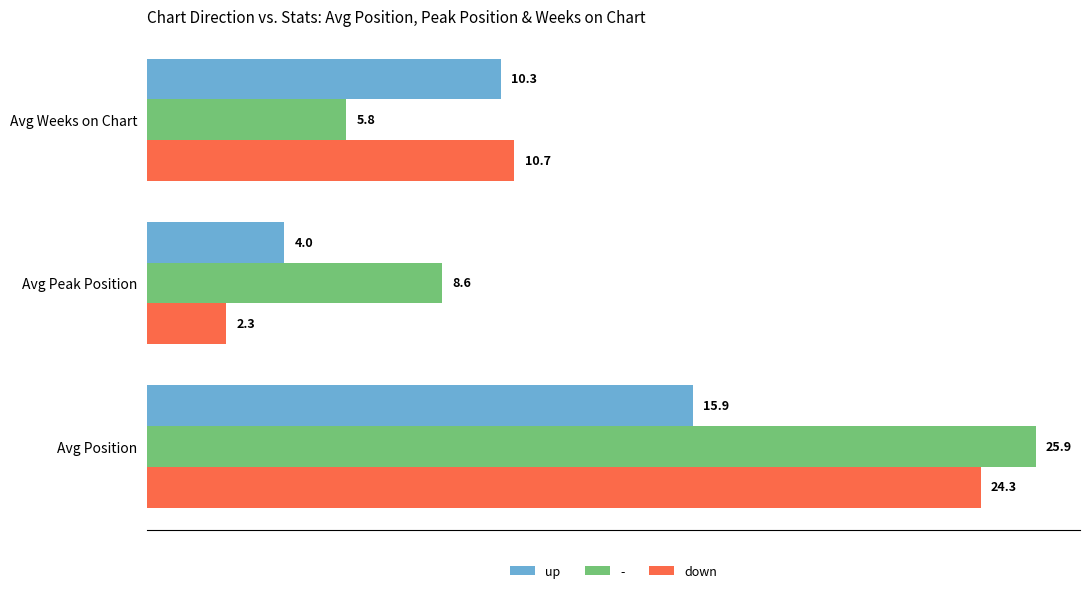

List the series in order of their overall mean, lowest first.

up, down, -